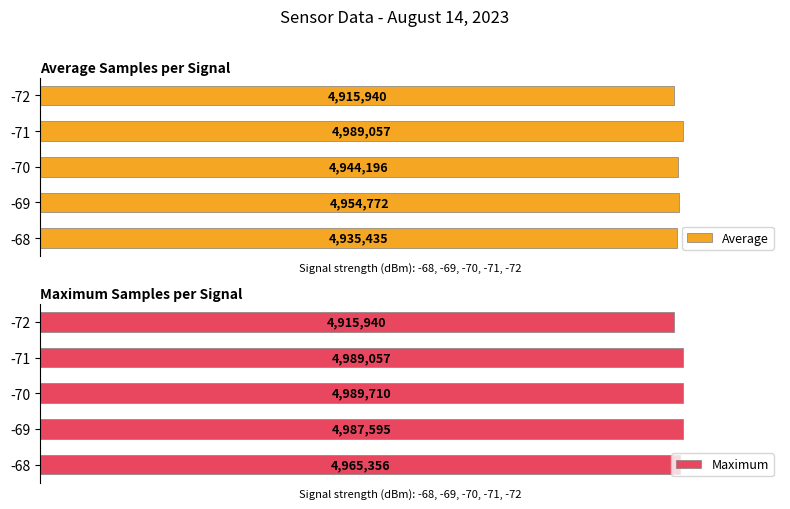

Are the bars grouped side by side (vs. stacked)?

Yes